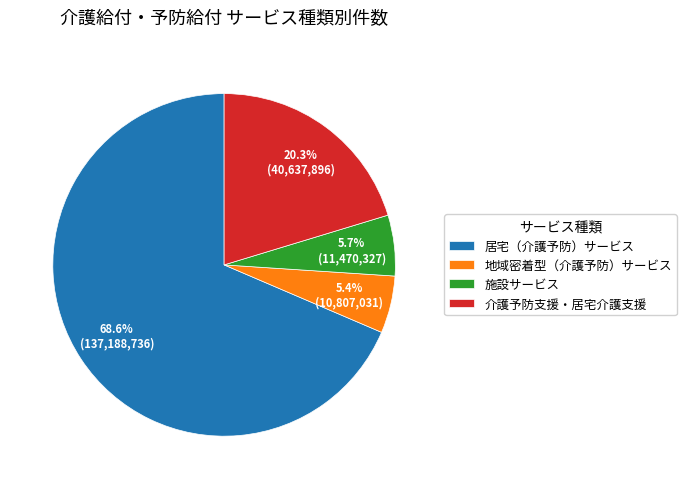

To the nearest percent, what percentage of the pie is 居宅（介護予防）サービス?

69%